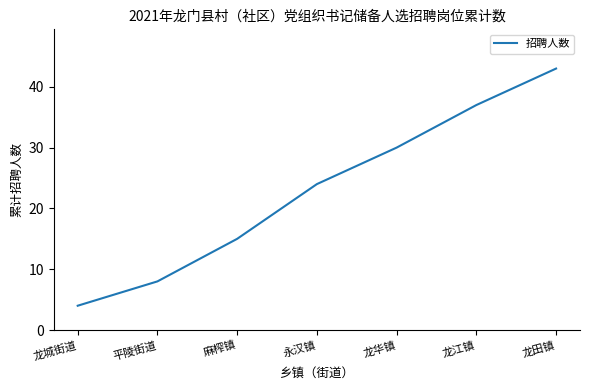

Rank the categories by value from highest to lowest.

龙田镇, 龙江镇, 龙华镇, 永汉镇, 麻榨镇, 平陵街道, 龙城街道